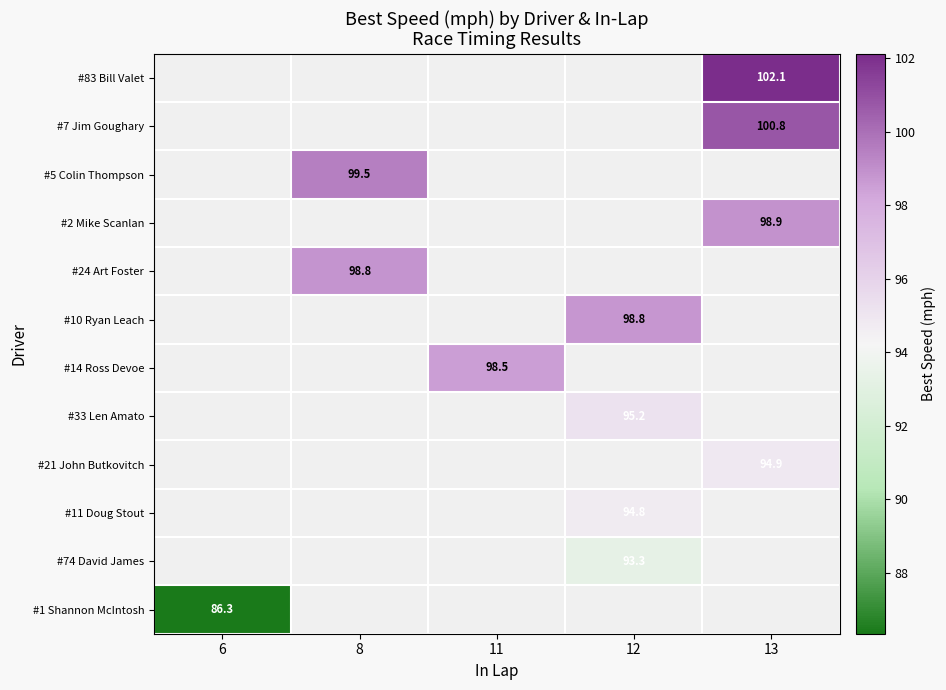

List the series in order of their peak value, highest first.

#83 Bill Valet, #7 Jim Goughary, #5 Colin Thompson, #2 Mike Scanlan, #24 Art Foster, #10 Ryan Leach, #14 Ross Devoe, #33 Len Amato, #21 John Butkovitch, #11 Doug Stout, #74 David James, #1 Shannon McIntosh